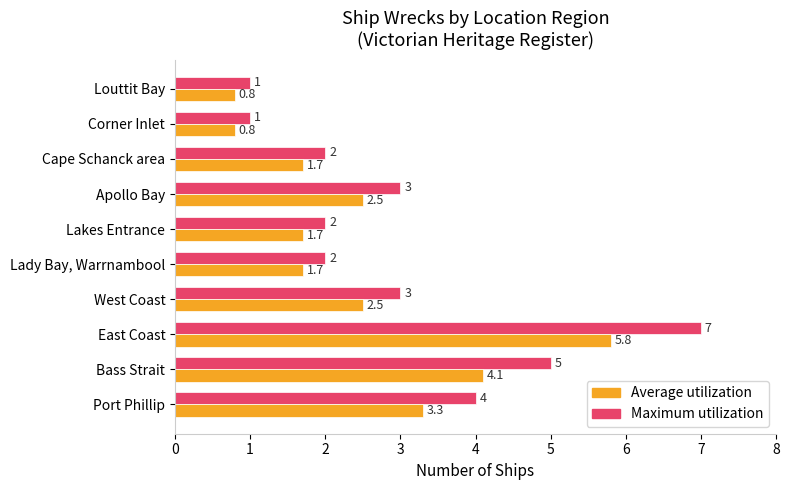

Which series has the widest spread of values?

Maximum utilization